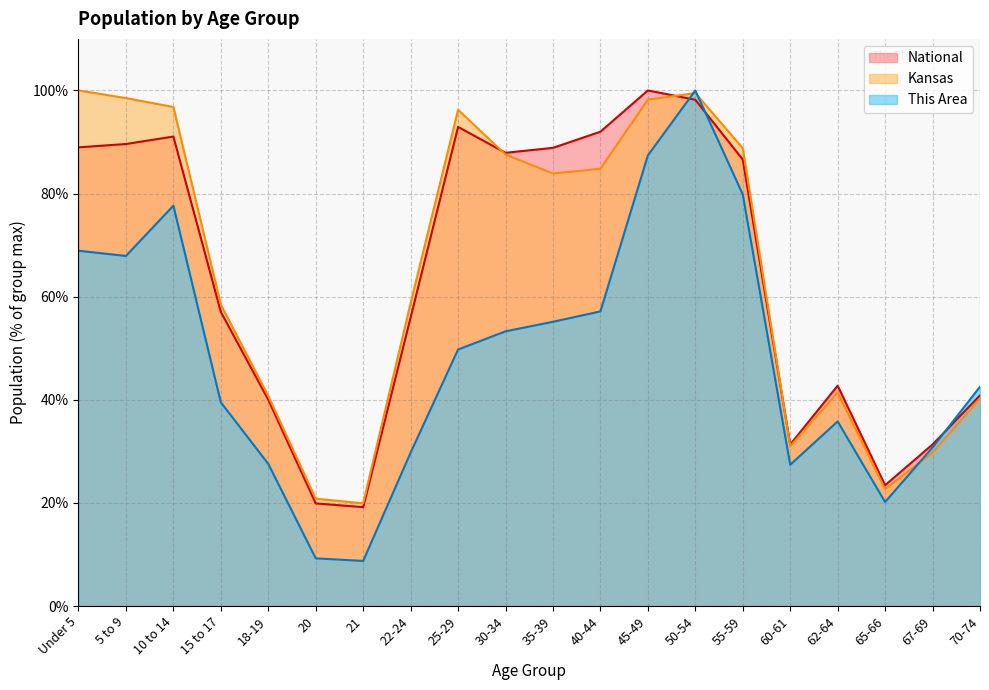

What is the approximate value of National at 60-61?

31.3